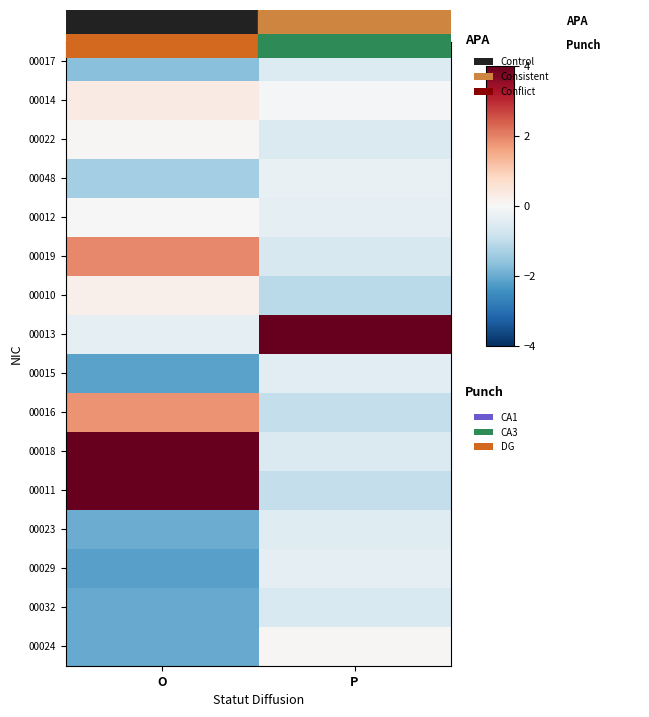

What is the maximum value shown in the chart?

7.6